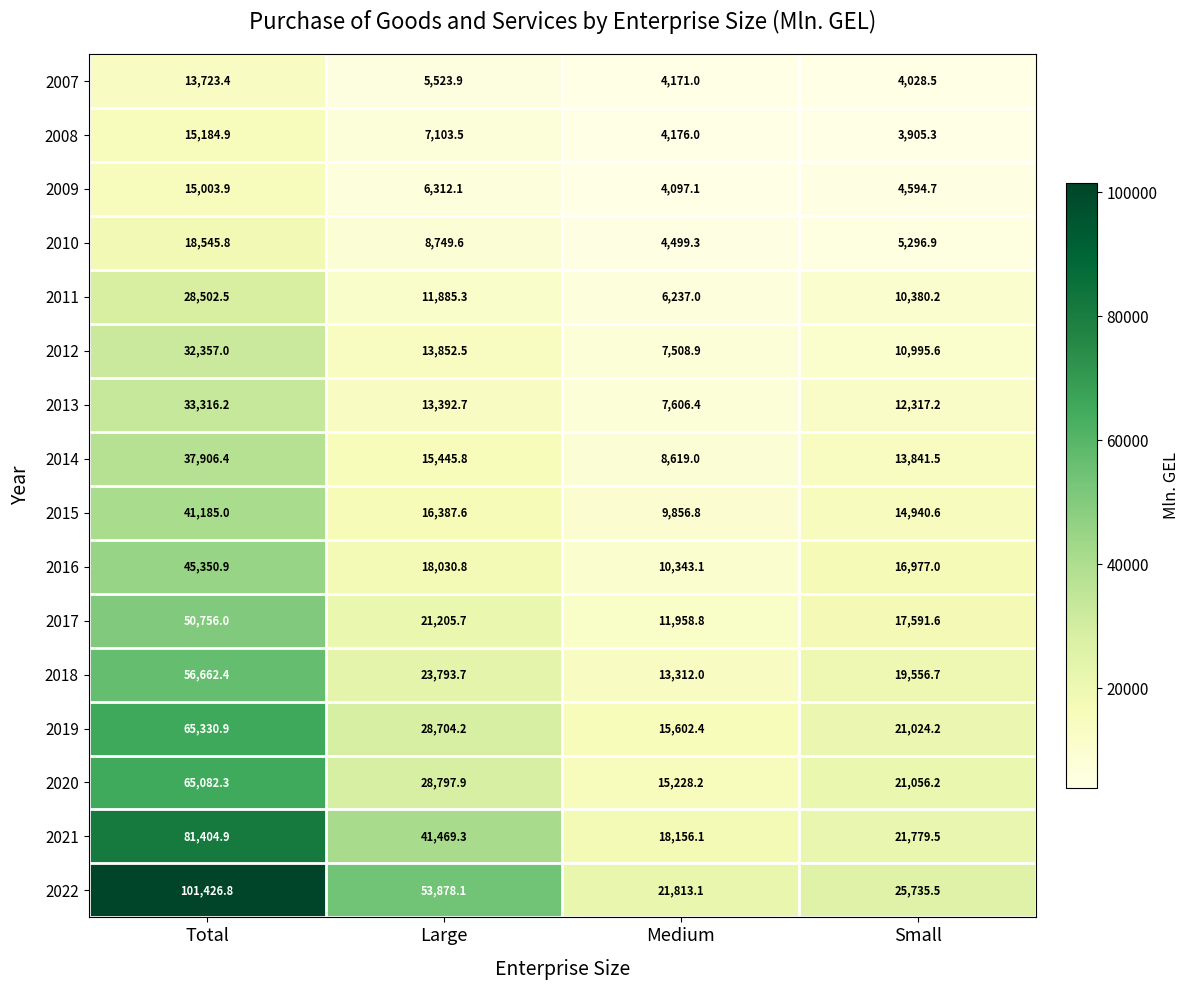

Which category has the lowest value across all series?

Small